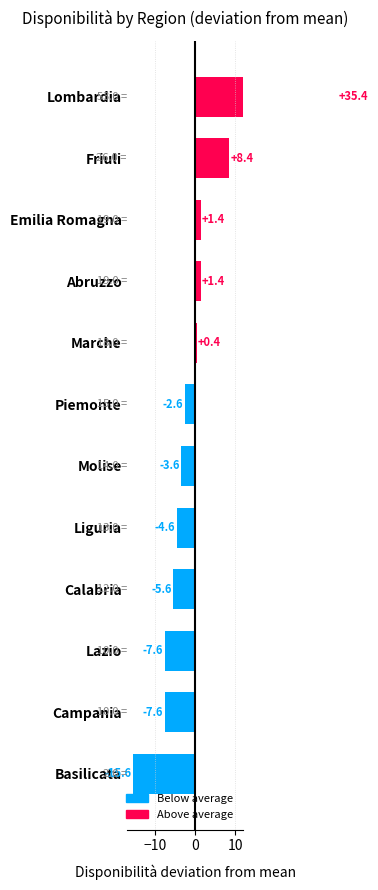

The value at Abruzzo is 1.4. True or false?

True